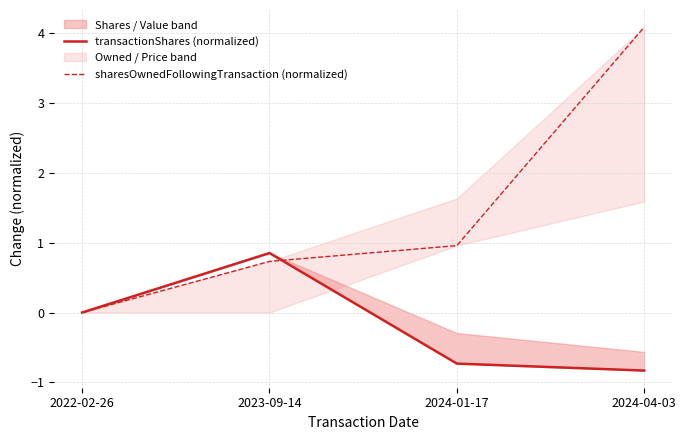

What is the label of the 2nd point from the left?

2023-09-14